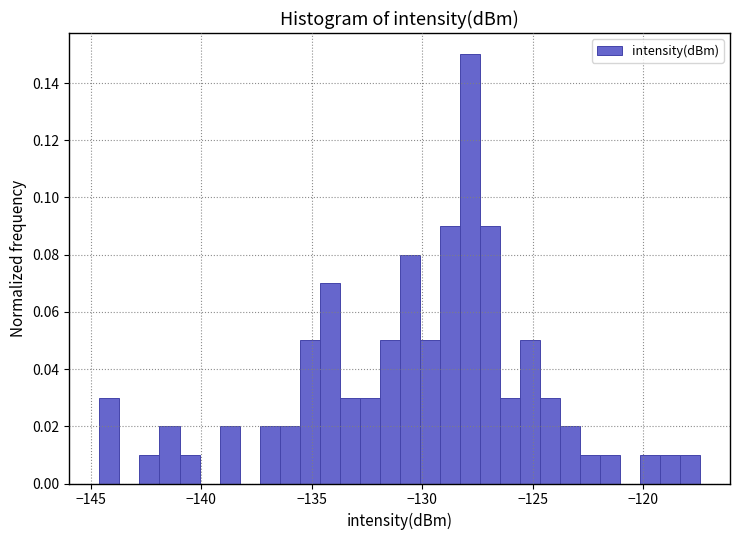

Around what value on the x-axis is the tallest bar? Give the approximate position of its centre, as read against the axis.

-128.0